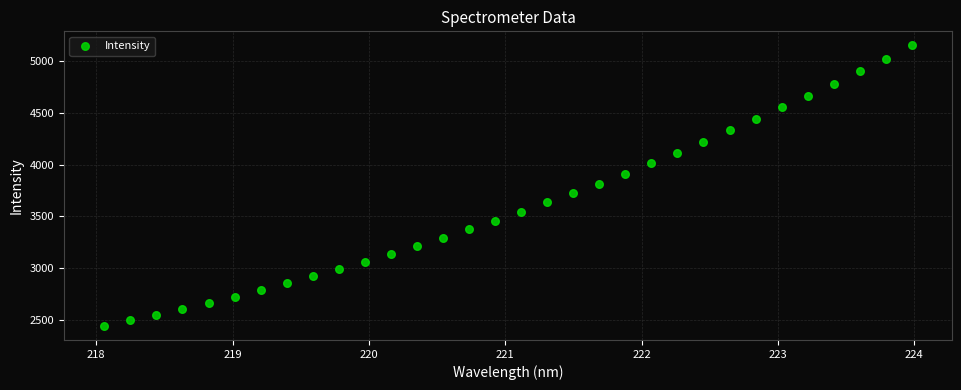

What is the range of Y values (max minus min)?

2706.9